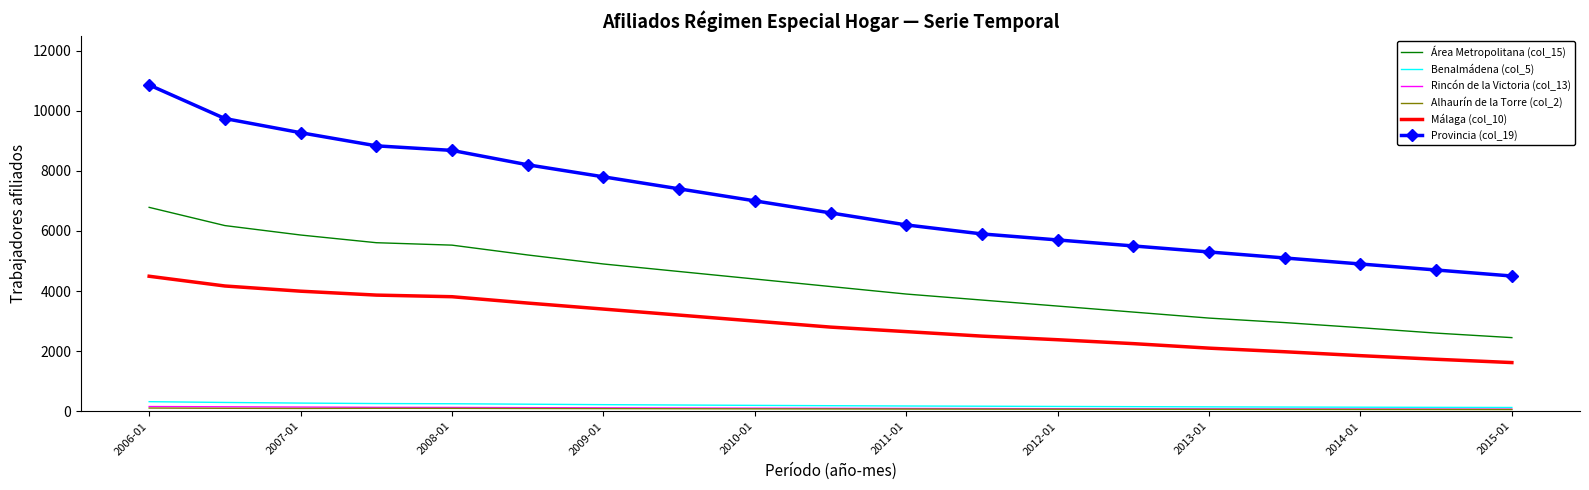

Which series has the widest spread of values?

Provincia (col_19)